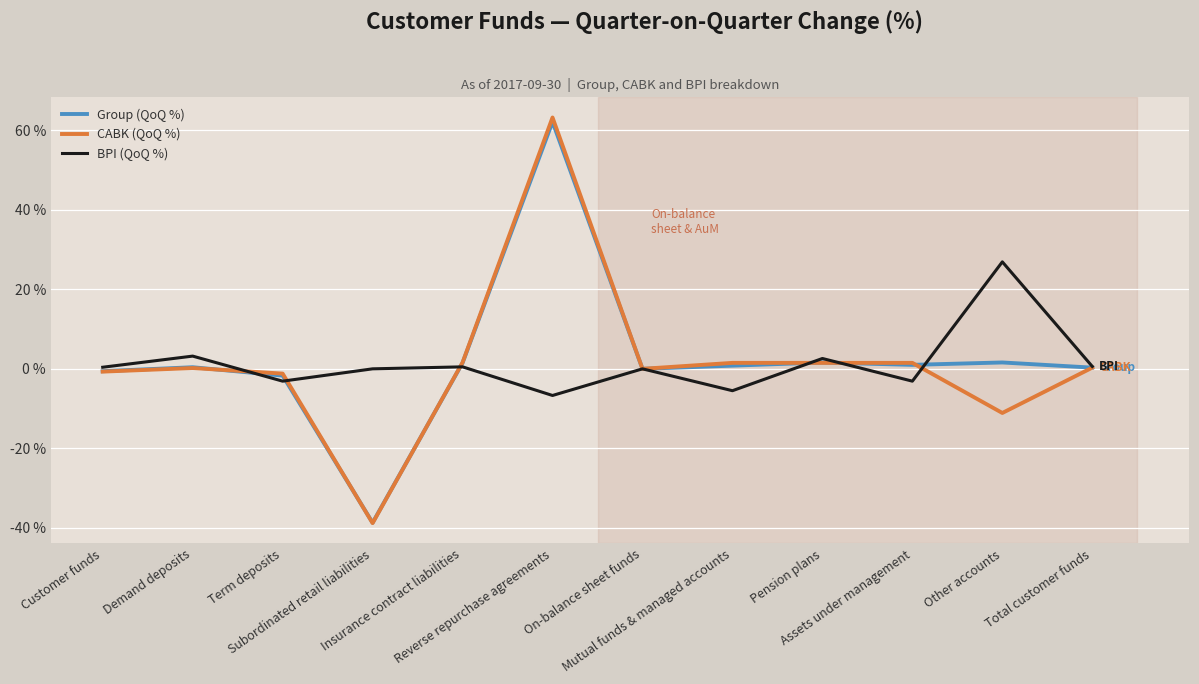

Which series has the widest spread of values?

CABK (QoQ %)